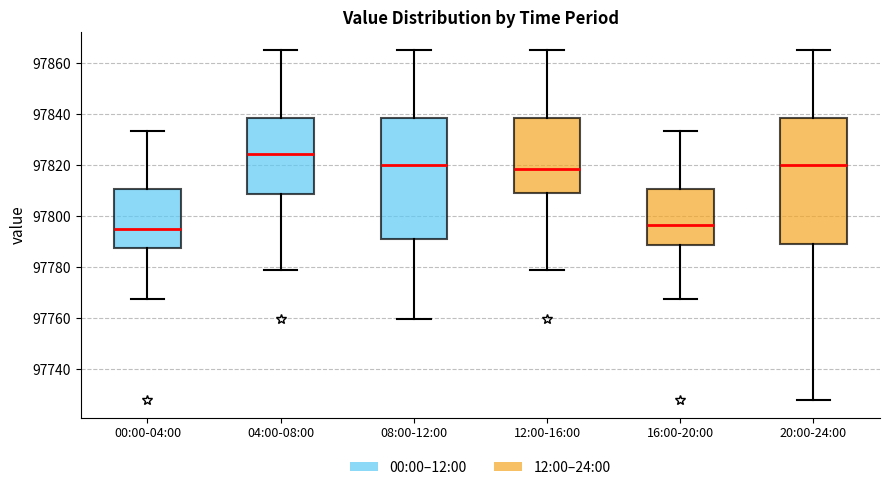

Where does the median line of the box for 08:00-12:00 sit on the y-axis? The values are not printed on the chart, so give them approximately, as read against the axis.

97820